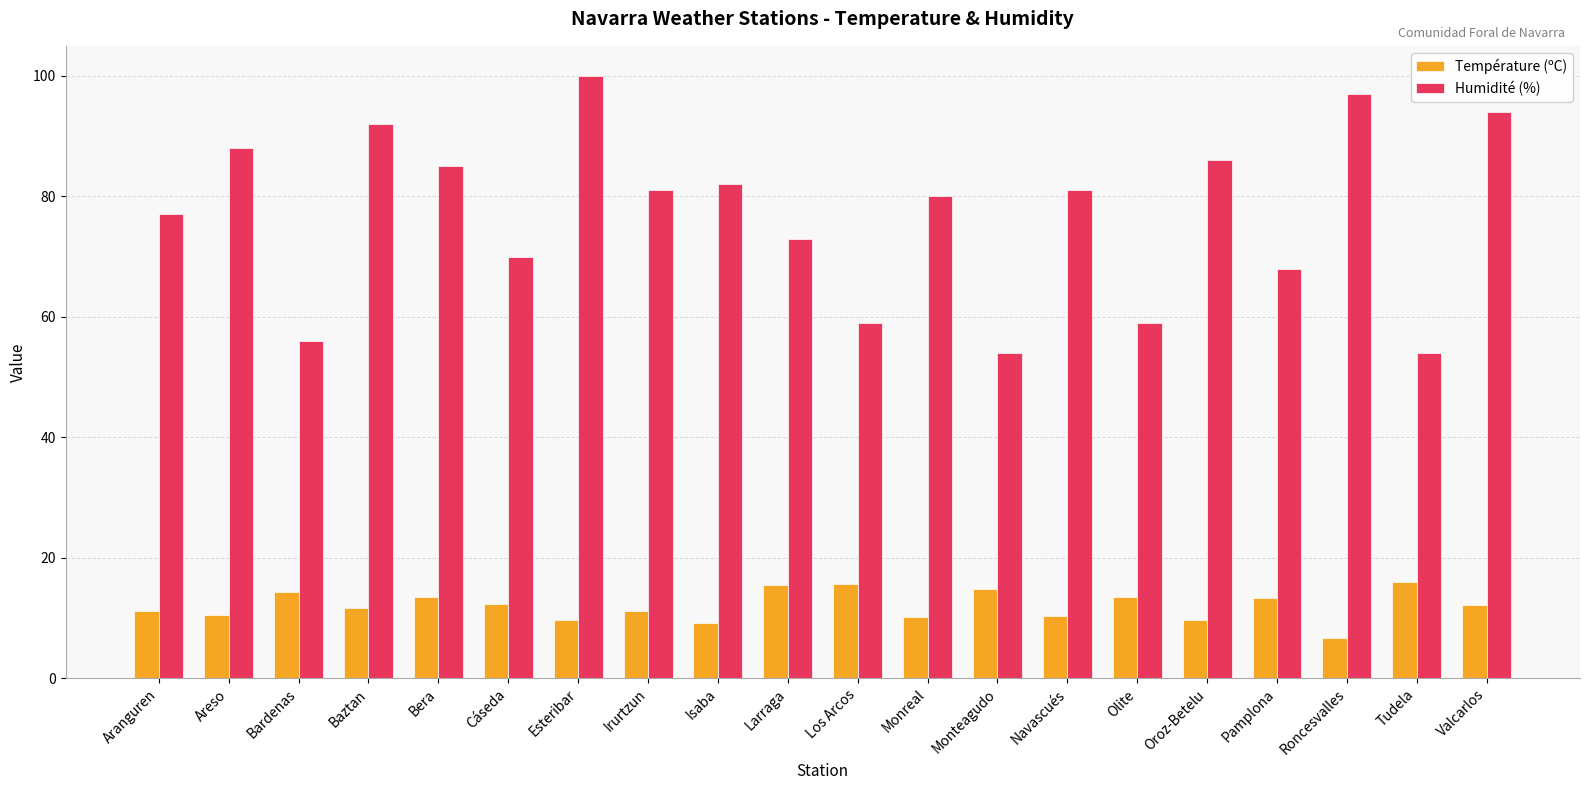

What is the maximum value for Humidité (%)?

100.0